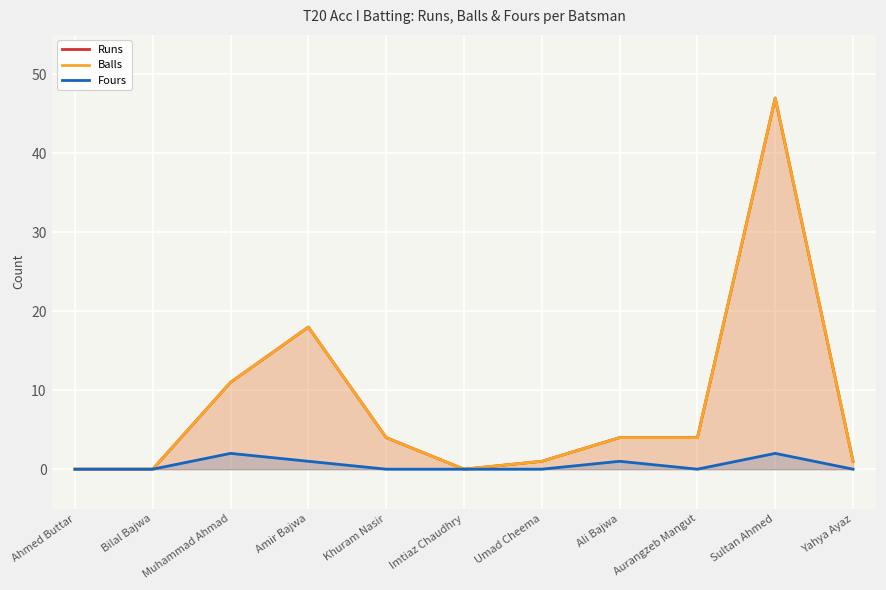

How many values in the Runs series exceed 4?

3